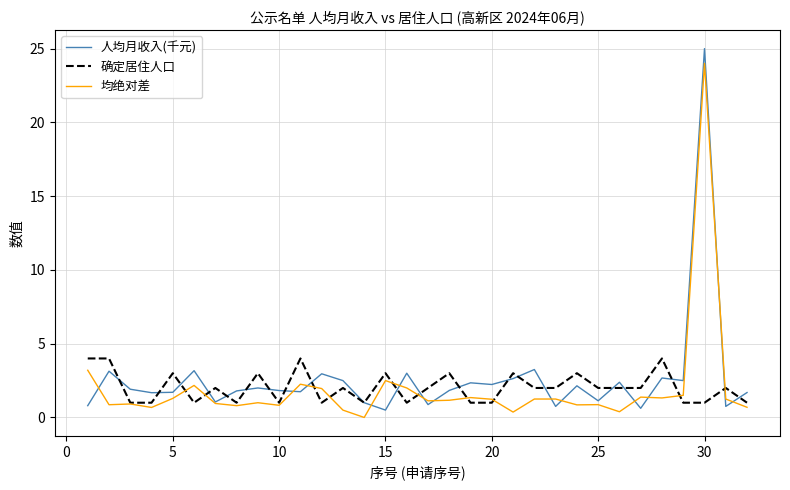

Which series has the largest range (max minus min)?

人均月收入(千元)